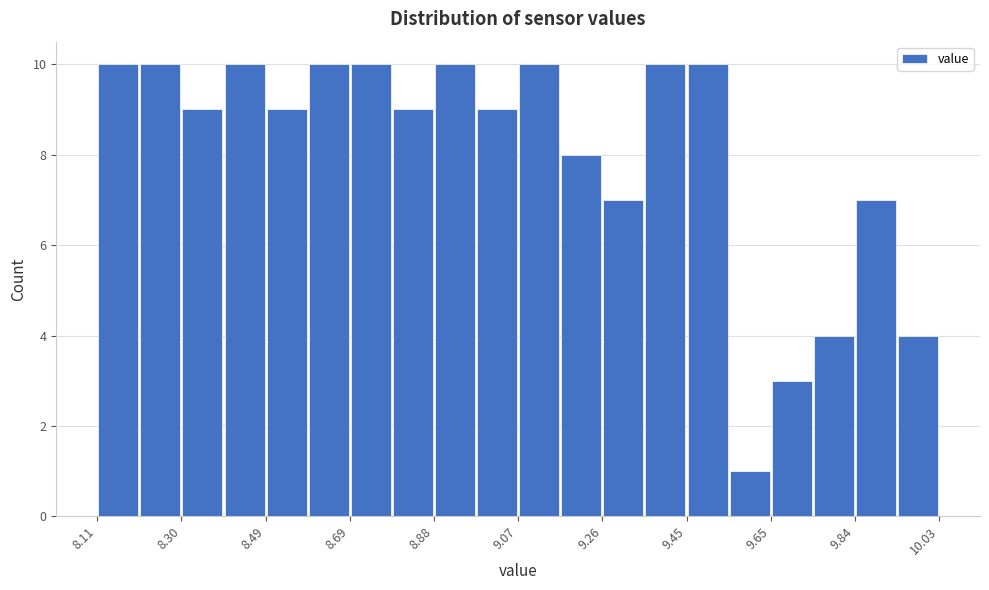

How tall is the bar that spans 9.742 to 9.838 on the x-axis? Neither the bar edges nor the heights are printed on the chart, so give them approximately, as read against the axes.

4